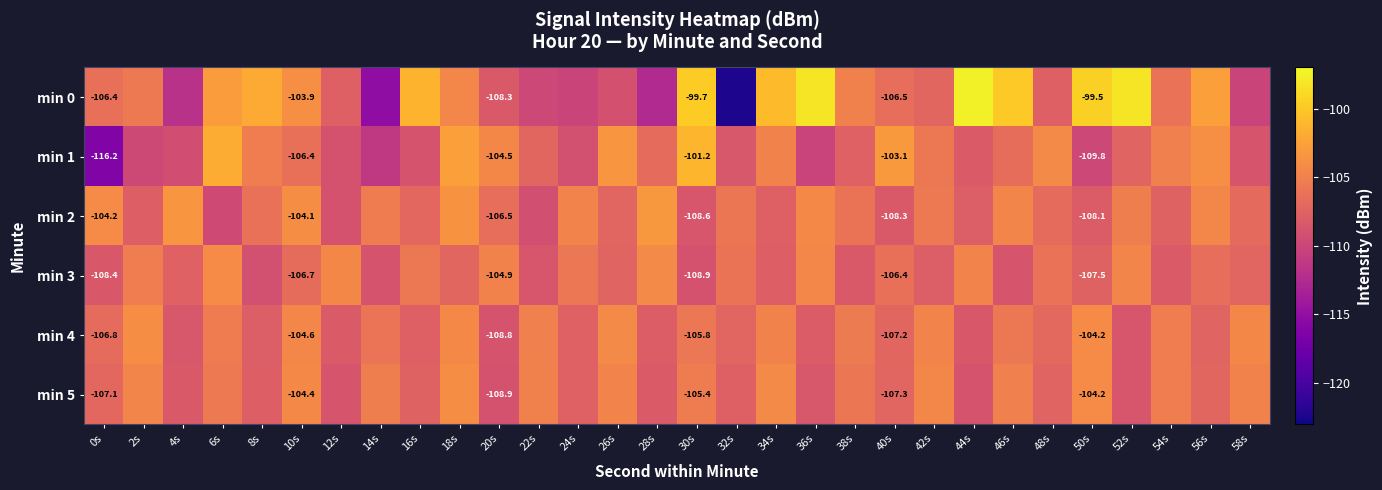

Is it true that min 0 equals -144.5 at 22s?

False